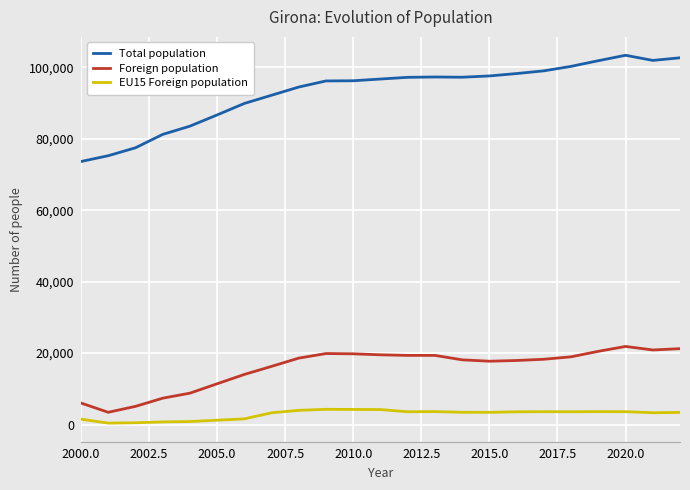

What is the highest value of the Total population series?

103369